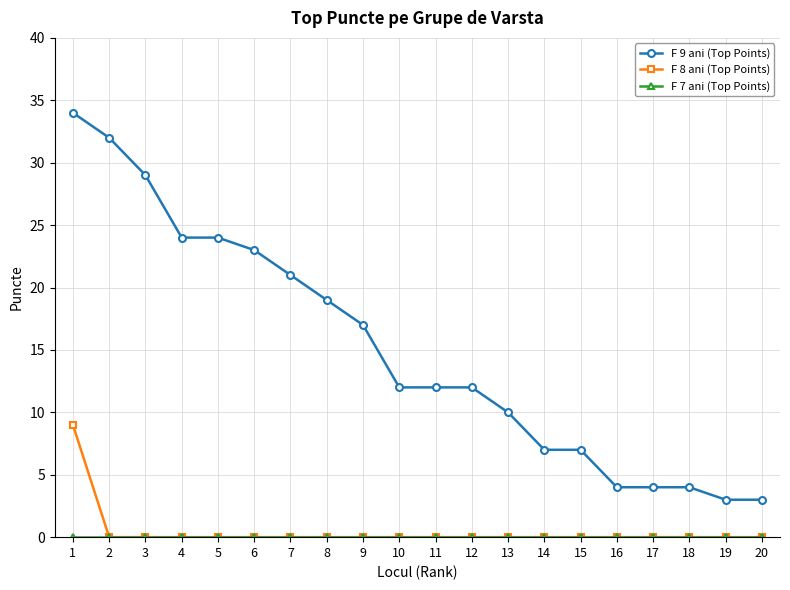

Between 5 and 18, which series saw the biggest shift?

F 9 ani (Top Points)